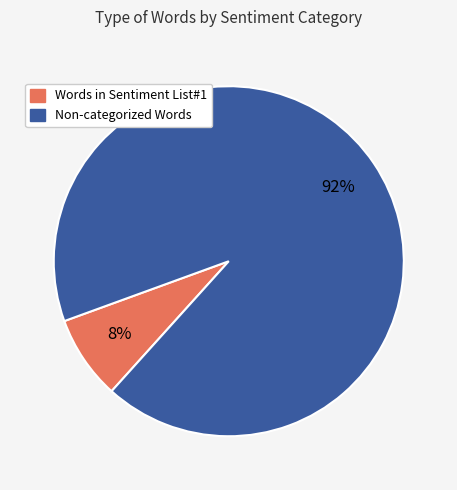

True or false: Words in Sentiment List#1 accounts for 16% of the total.

False